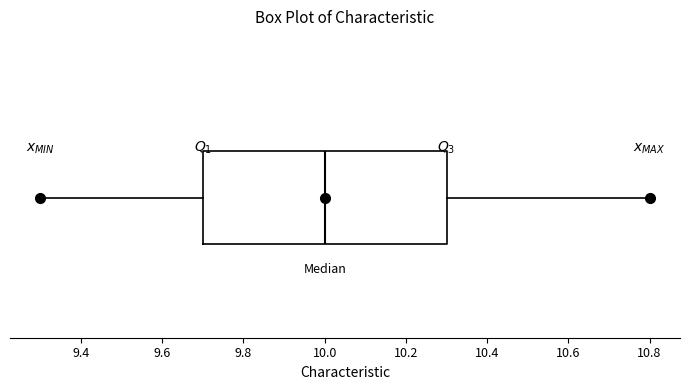

Read this box plot against the x-axis: the position of the median line, the range covered by the box, and the ends of both whiskers. The values are not printed on the chart, so give them approximately, as read against the axis.

median 10.0, box 9.7 to 10.3, whiskers 9.3 to 10.8